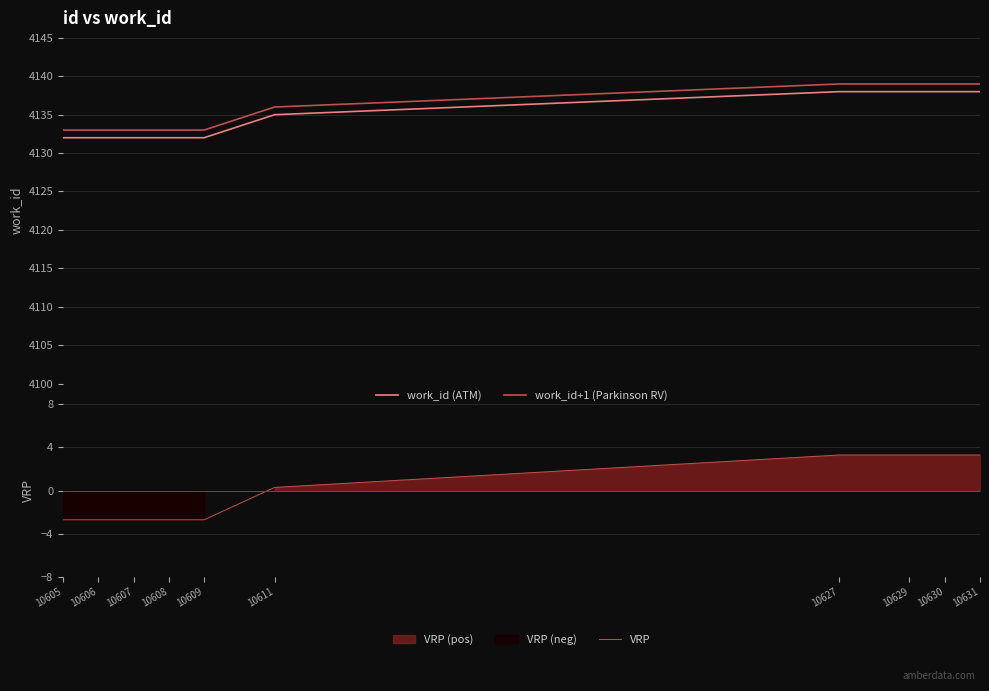

True or false: VRP and work_id (ATM) cross at least once.

False